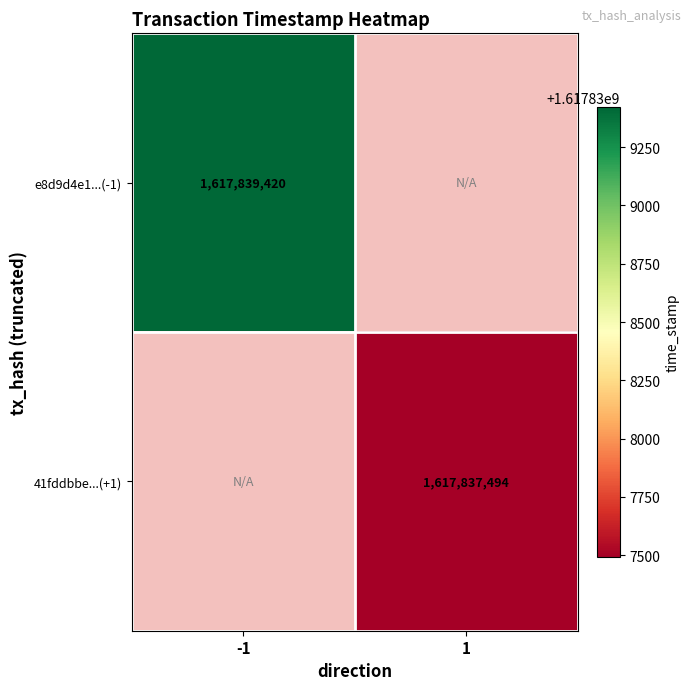

Is it true that 41fddbbe...(+1) equals 448711126.5 at 1?

False